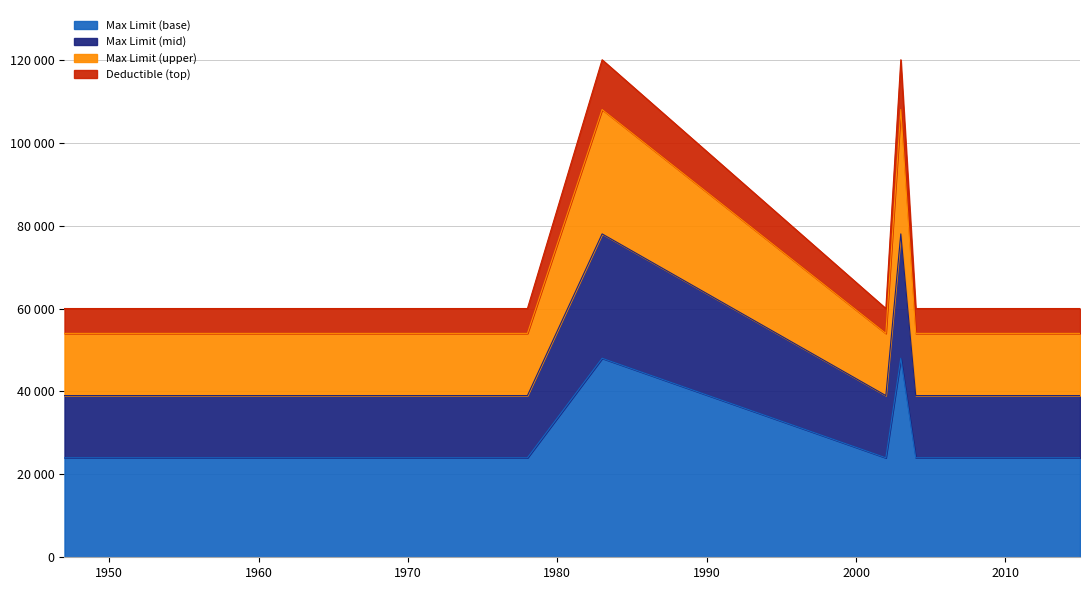

Does the chart display data point markers on the line(s)?

No